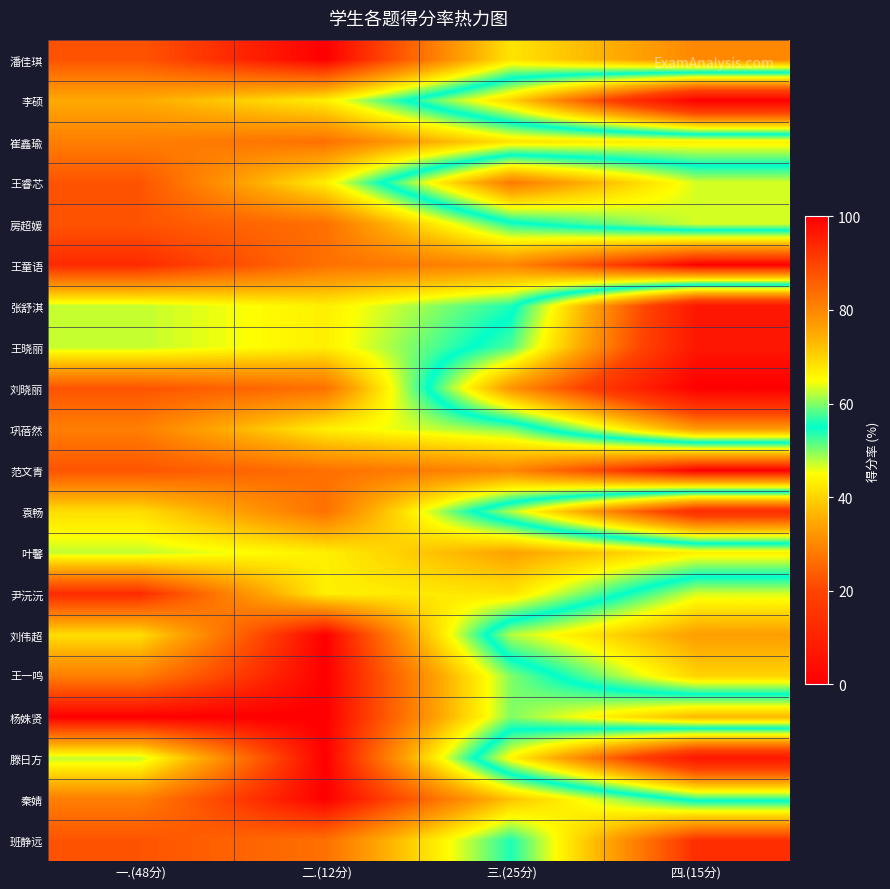

At which category is the sum across all series the highest?

二.(12分)